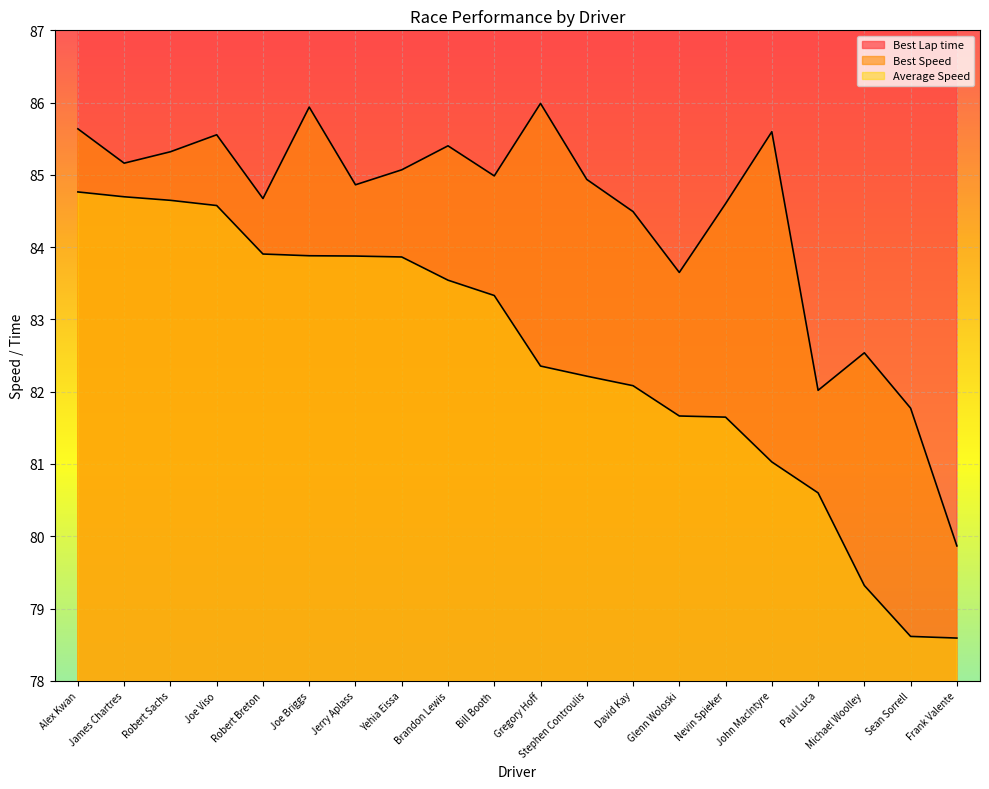

True or false: Best Speed and Best Lap time intersect in this chart.

False